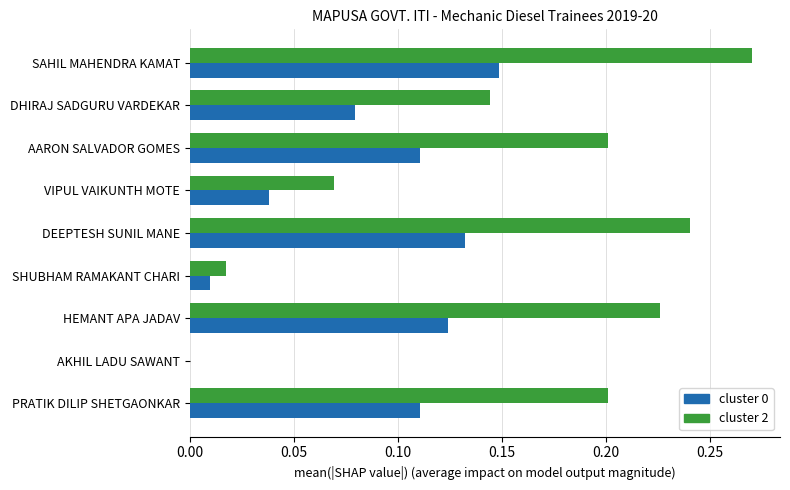

The value of cluster 2 at DEEPTESH SUNIL MANE is 0.2. True or false?

True